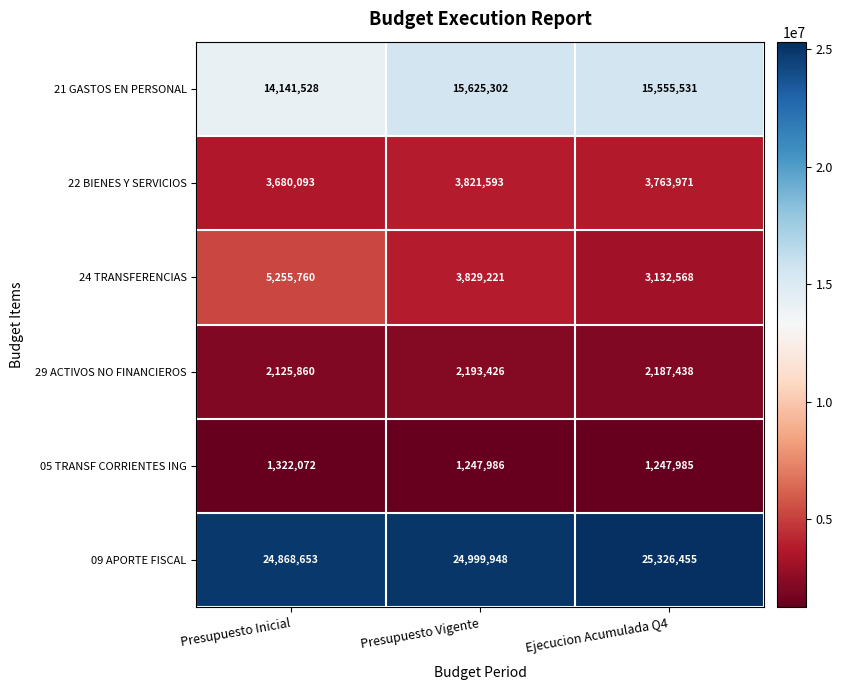

Reading right to left, what are all the values shown in this chart?

21 GASTOS EN PERSONAL: Ejecucion Acumulada Q4=15555531	Presupuesto Vigente=15625302	Presupuesto Inicial=14141528
22 BIENES Y SERVICIOS: Ejecucion Acumulada Q4=3763971	Presupuesto Vigente=3821593	Presupuesto Inicial=3680093
24 TRANSFERENCIAS: Ejecucion Acumulada Q4=3132568	Presupuesto Vigente=3829221	Presupuesto Inicial=5255760
29 ACTIVOS NO FINANCIEROS: Ejecucion Acumulada Q4=2187438	Presupuesto Vigente=2193426	Presupuesto Inicial=2125860
05 TRANSF CORRIENTES ING: Ejecucion Acumulada Q4=1247985	Presupuesto Vigente=1247986	Presupuesto Inicial=1322072
09 APORTE FISCAL: Ejecucion Acumulada Q4=25326455	Presupuesto Vigente=24999948	Presupuesto Inicial=24868653